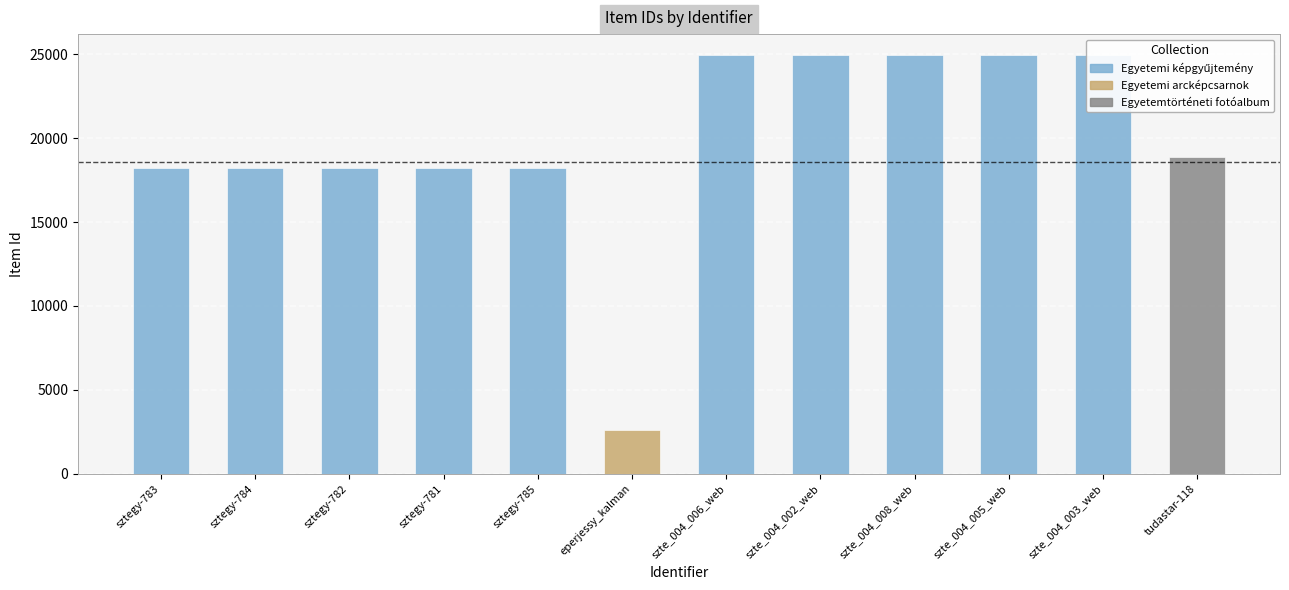

Reading left to right, what are all the values shown in this chart?

sztegy-783=18221	sztegy-784=18222	sztegy-782=18220	sztegy-781=18219	sztegy-785=18223	eperjessy_kalman=2596	szte_004_006_web=24951	szte_004_002_web=24947	szte_004_008_web=24952	szte_004_005_web=24950	szte_004_003_web=24948	tudastar-118=18902